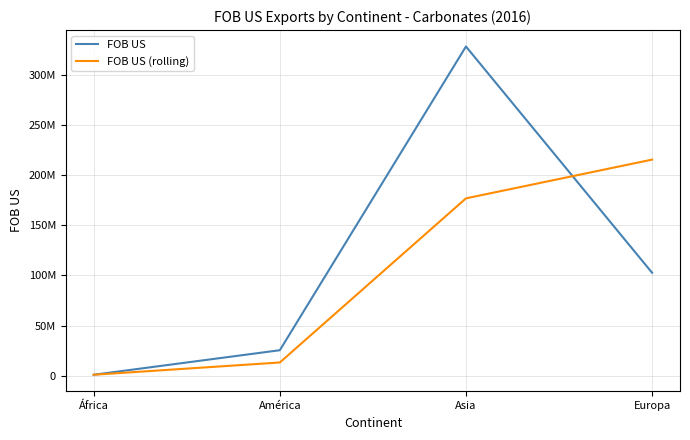

What are all the series names shown in the legend?

FOB US, FOB US (rolling)